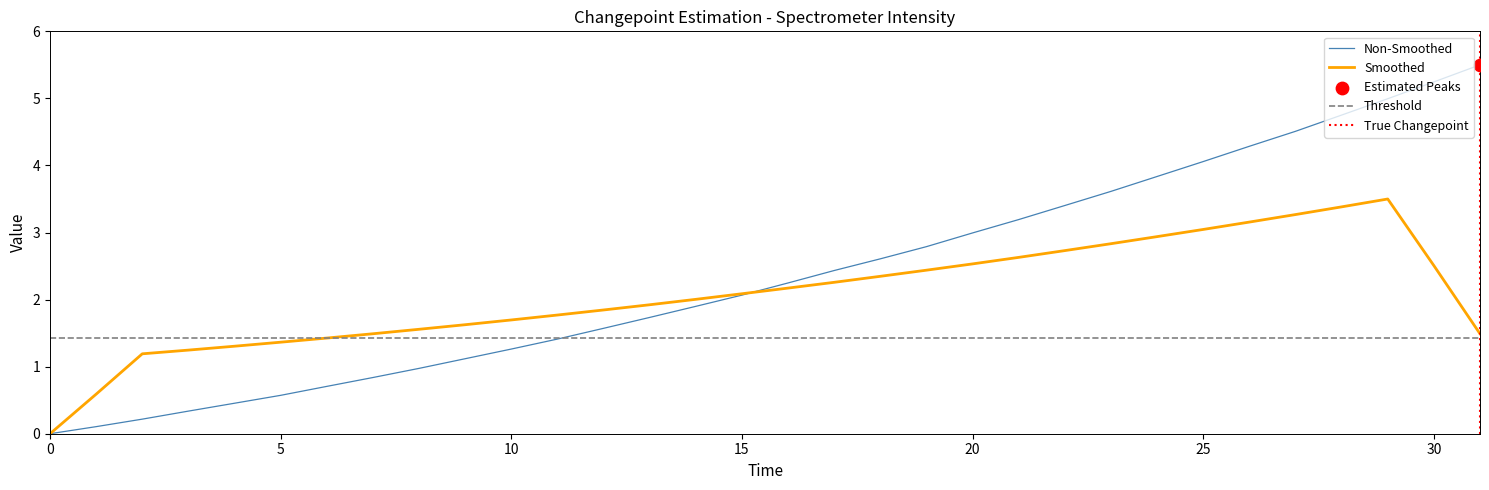

Which has a higher value, 220.5444 or 219.3979?

220.5444